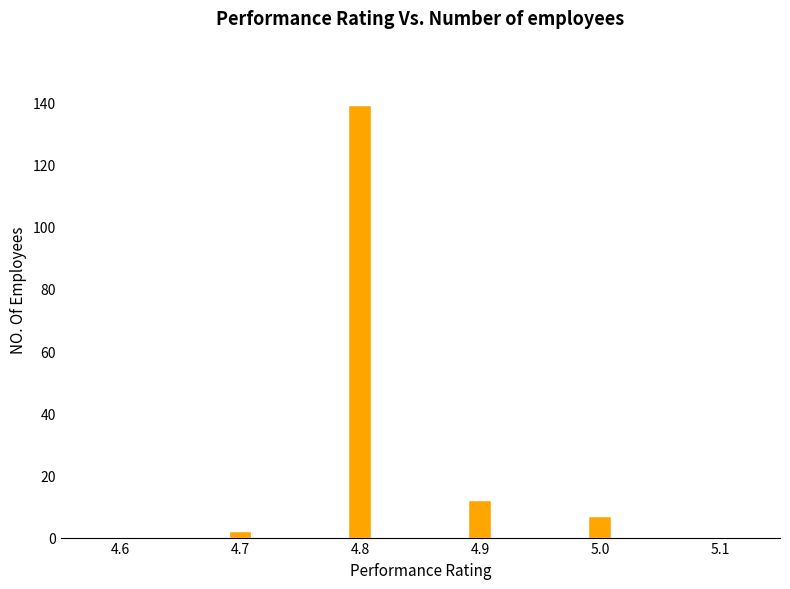

Read against the x-axis, roughly where is the centre of the tallest bar?

4.80